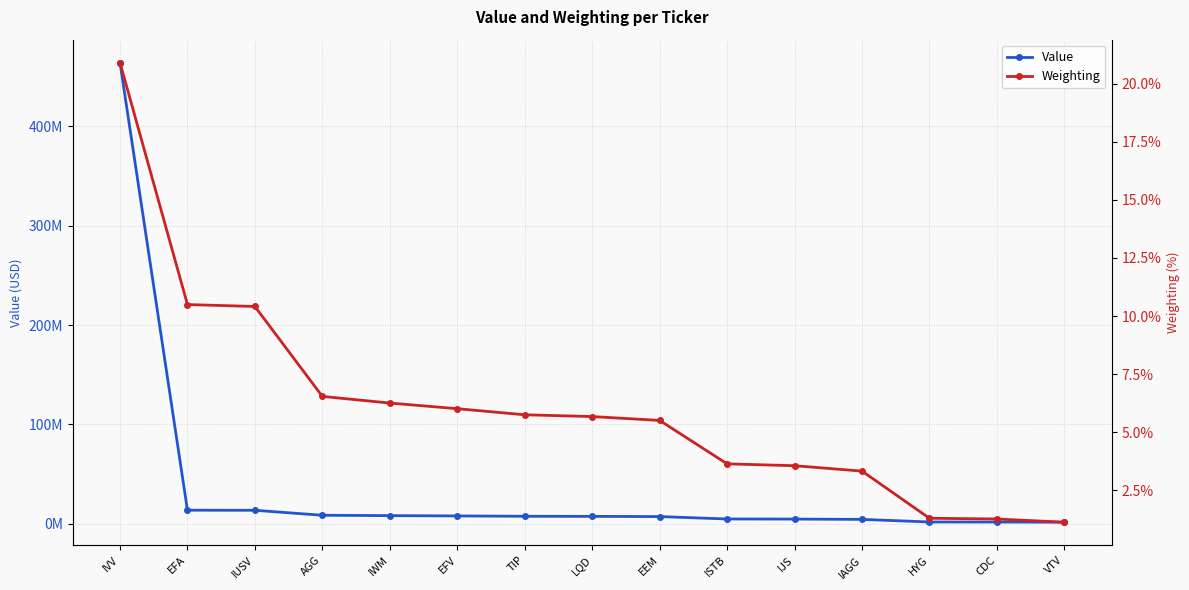

True or false: Weighting has more than 0 interior local peaks.

False